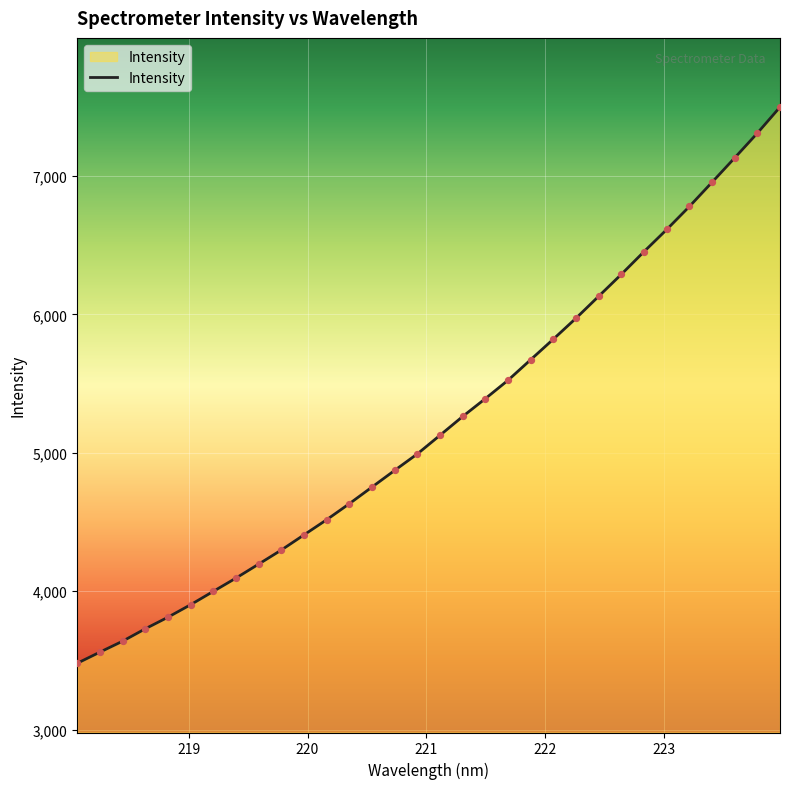

What is the minimum value shown in the chart?

3478.8